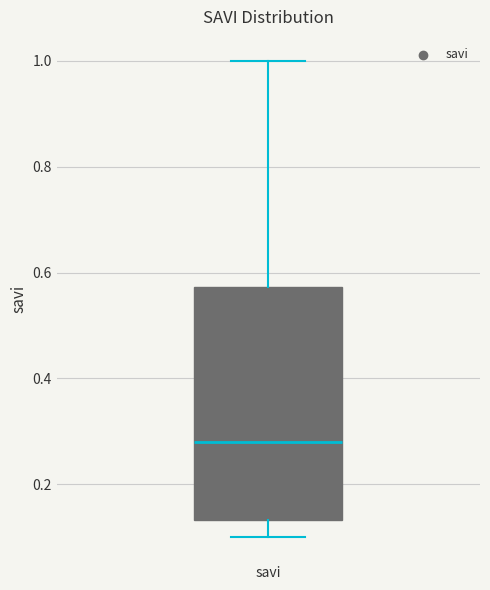

Transcribe this box plot: give where the median line is, the range the box spans, and where the two whiskers end, as read against the y-axis. The values are not printed on the chart, so give them approximately, as read against the axis.

median 0.28, box 0.14 to 0.58, whiskers 0.10 to 1.00